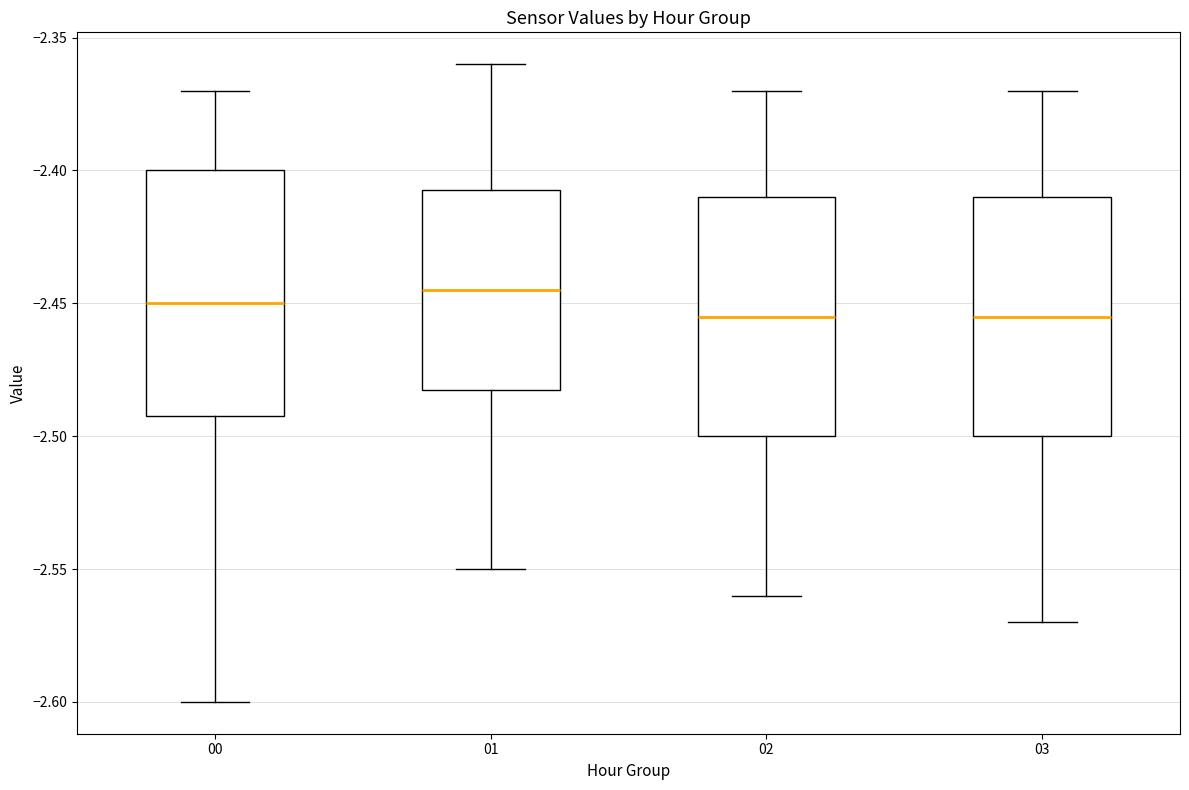

Where does the median line of the box at x = 01 sit on the y-axis? The values are not printed on the chart, so give them approximately, as read against the axis.

-2.445